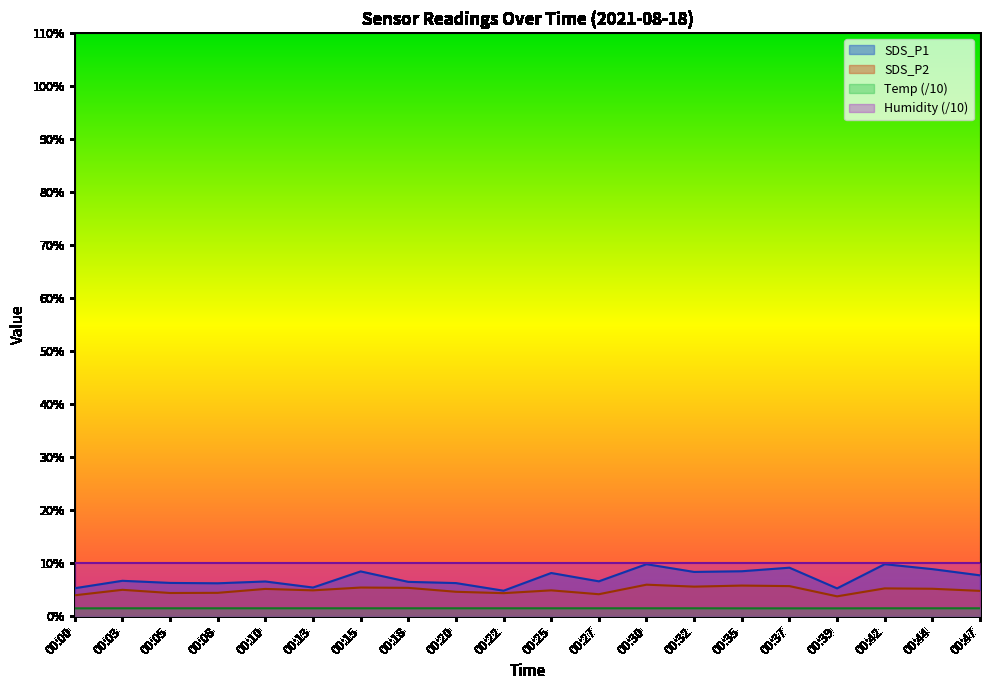

What is the total value across all series at 00:44?

25.6